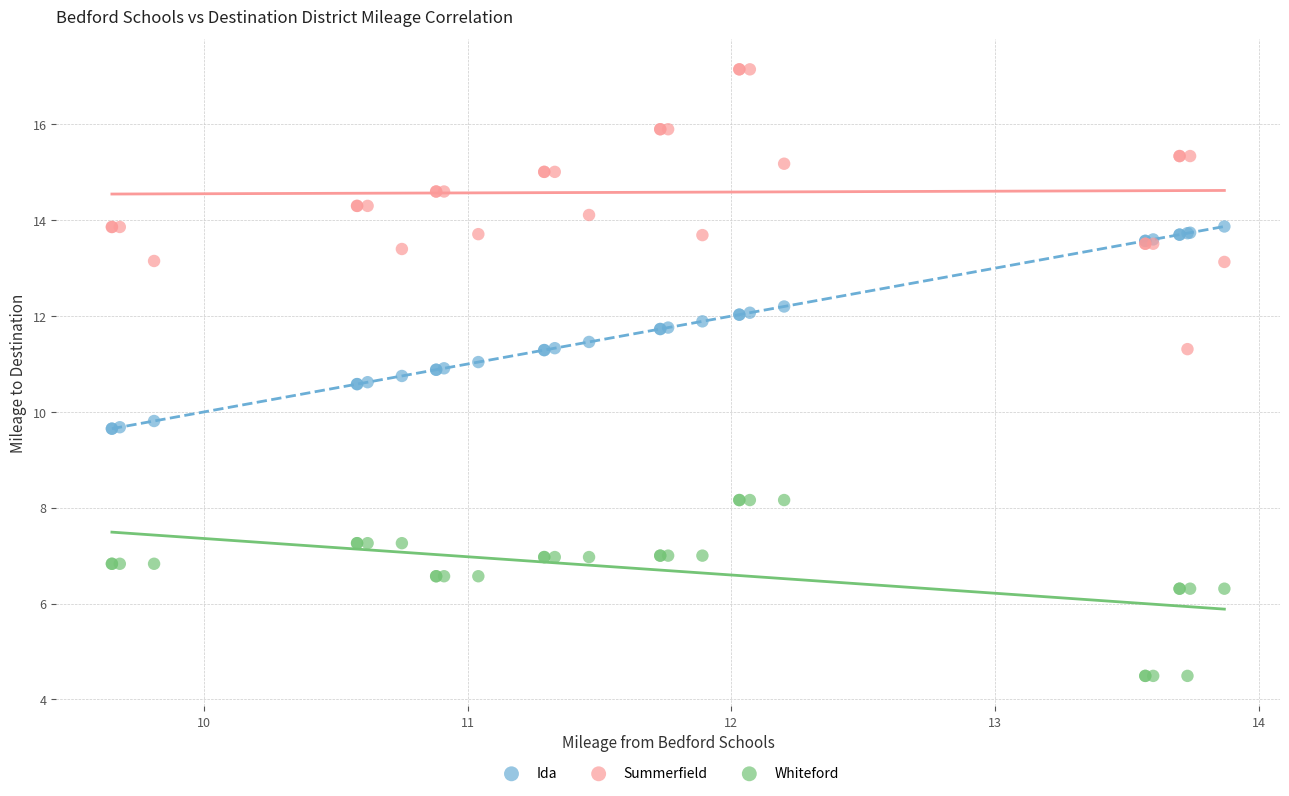

Which series reaches the minimum Y coordinate?

Whiteford